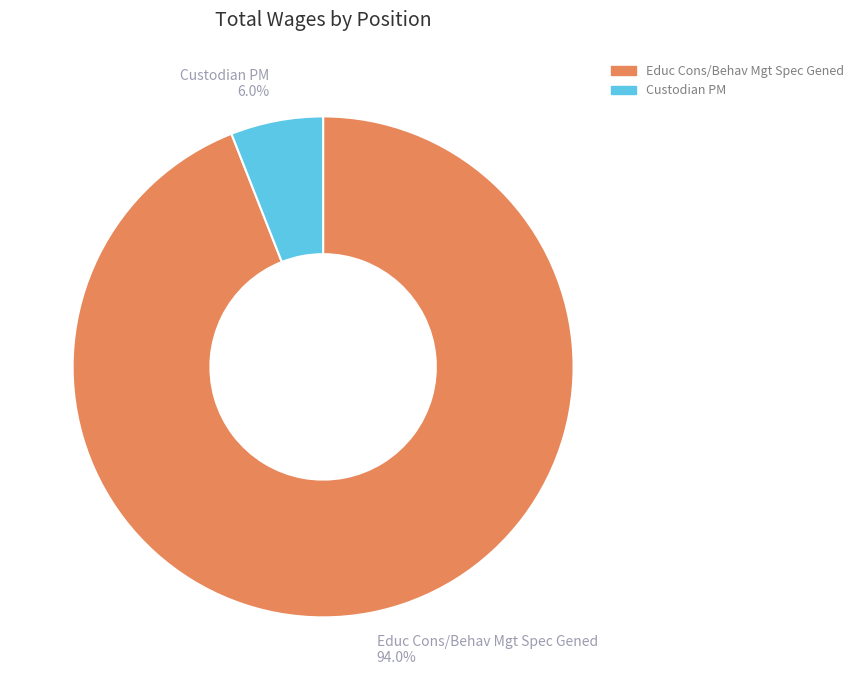

What percentage do Custodian PM and Educ Cons/Behav Mgt Spec Gened together represent?

100.0%